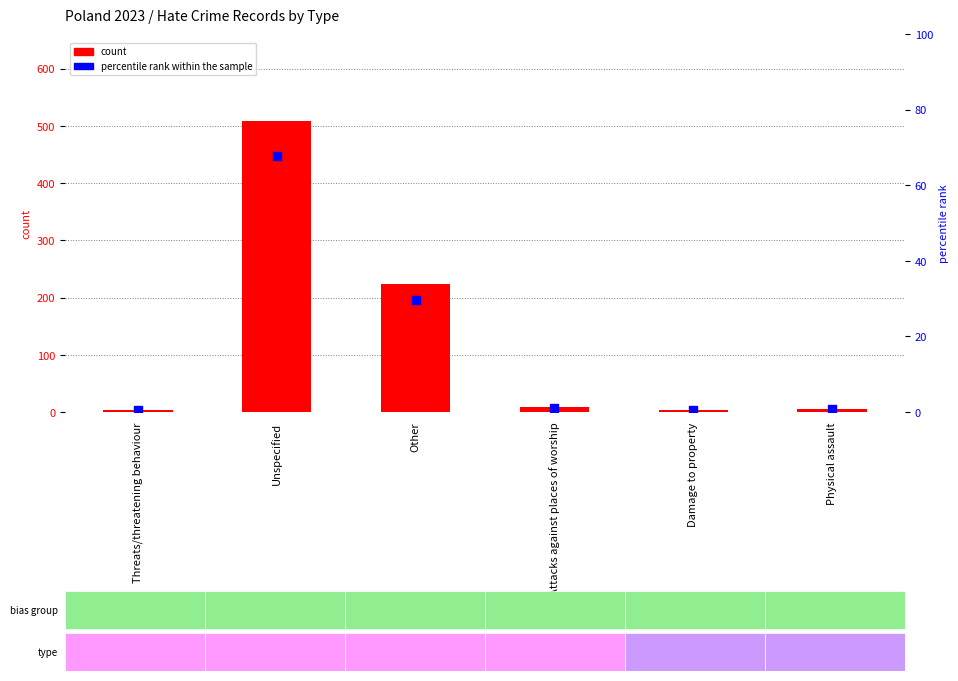

What is the total value across all series at Threats/threatening behaviour?

4.5